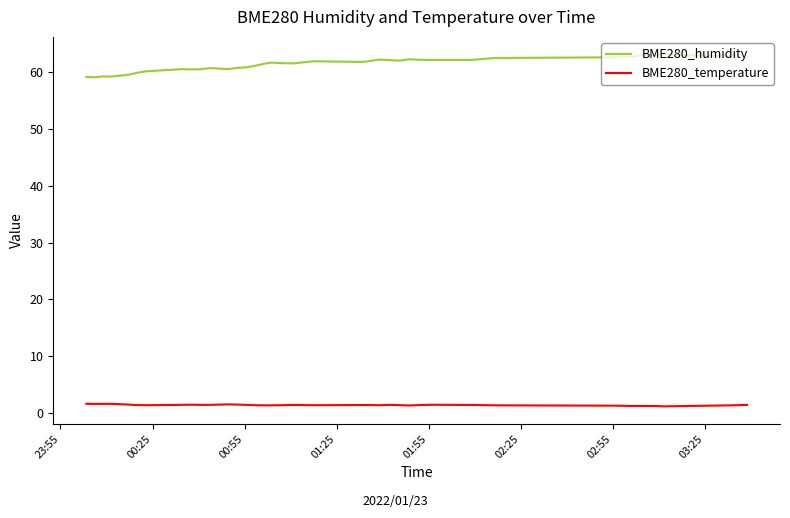

Is this an area chart (filled region under the line)?

No